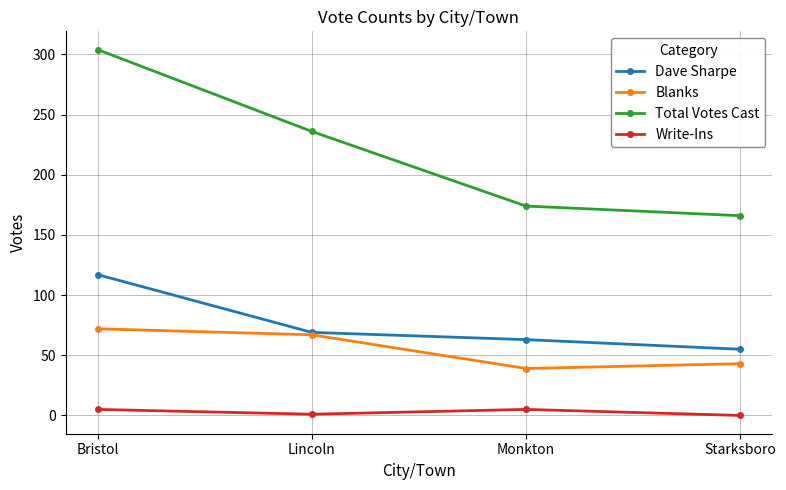

At how many categories does at least one series exceed 28?

4